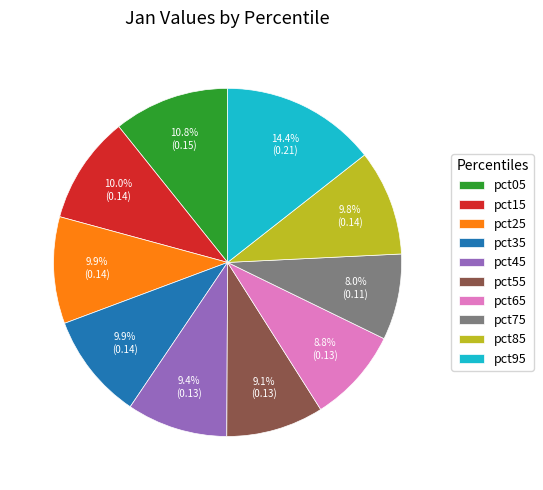

Is the sum of pct45 and pct25 greater than half?

No